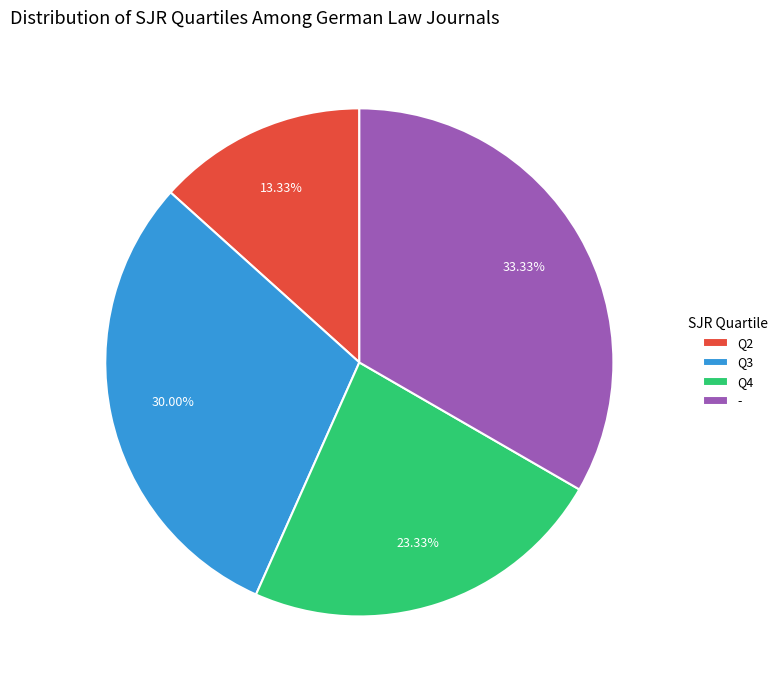

Does any single category account for the majority?

No